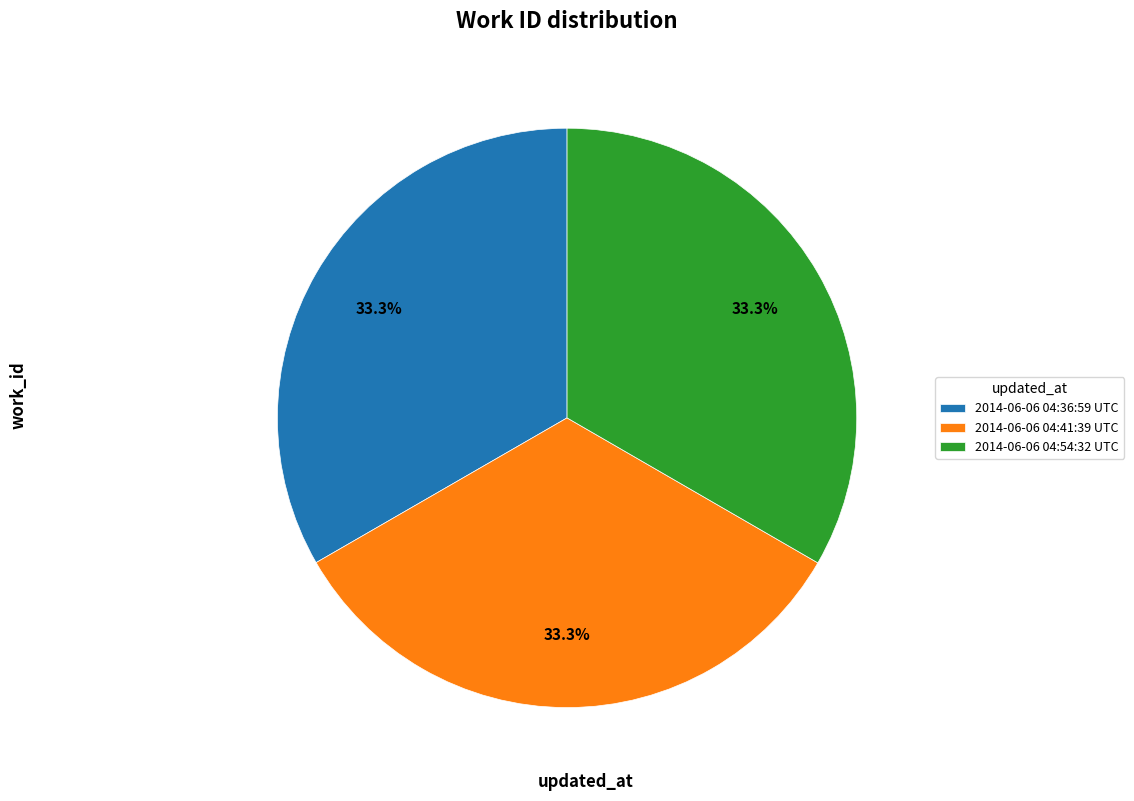

The 2014-06-06 04:41:39 UTC slice represents 38% of the pie. True or false?

False